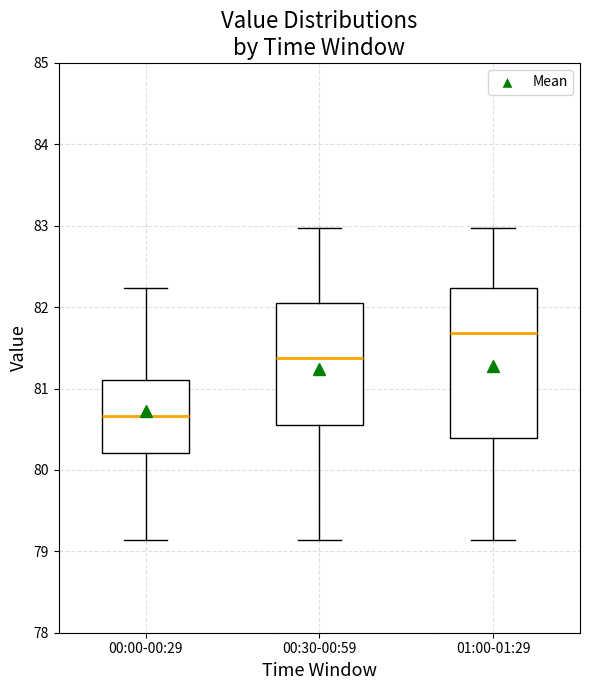

Where does the lower whisker of the box for 01:00-01:29 end on the y-axis? The values are not printed on the chart, so give them approximately, as read against the axis.

79.1